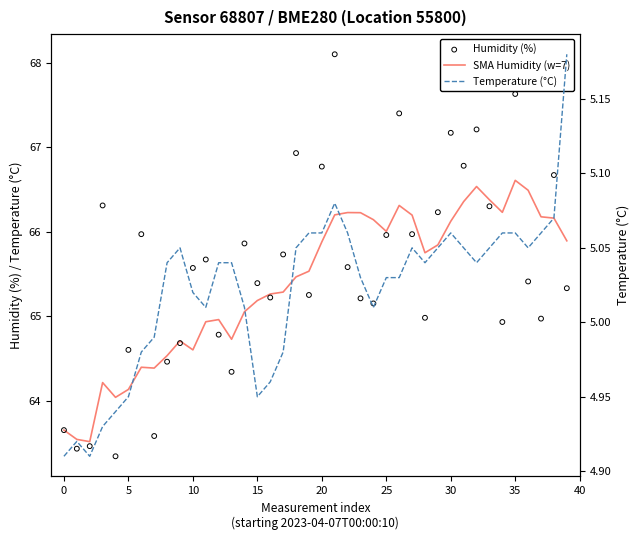

Is the value of Humidity (%) at 16 greater than the value of Temperature (°C) at 11?

Yes